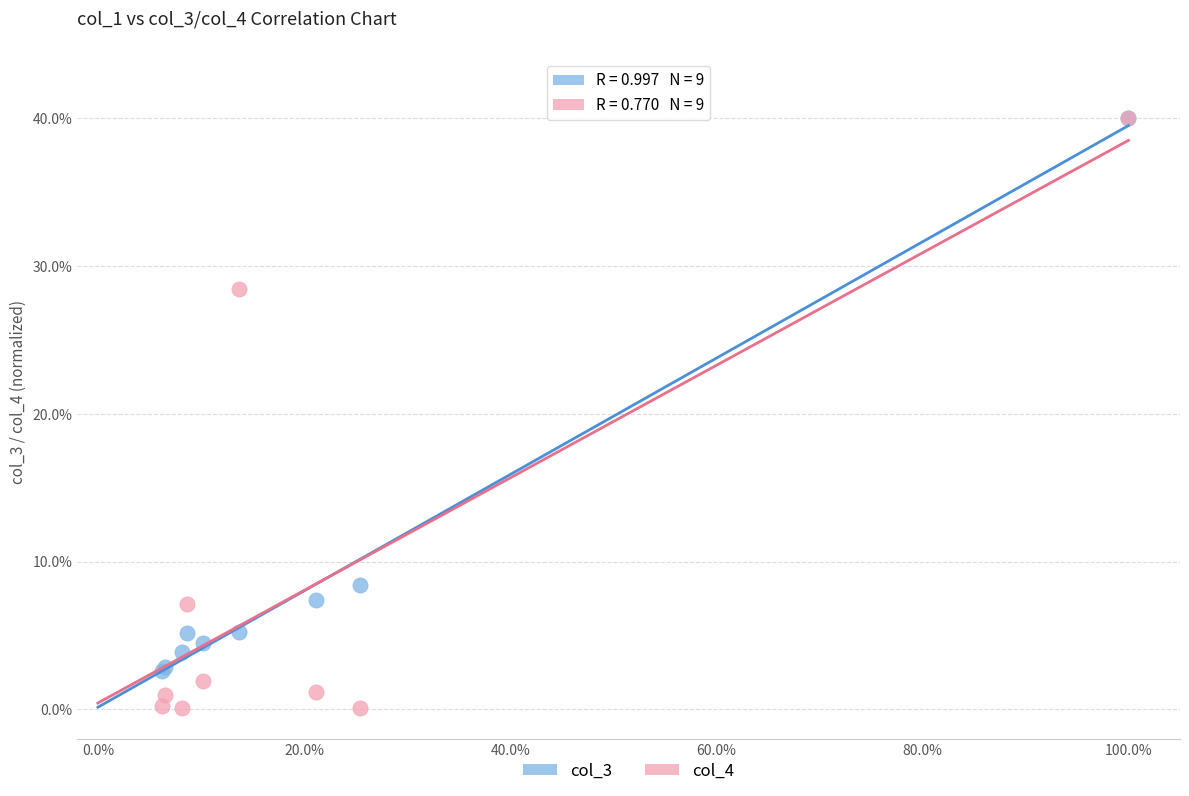

Across all series, what Y value is closest to 20?

28.4